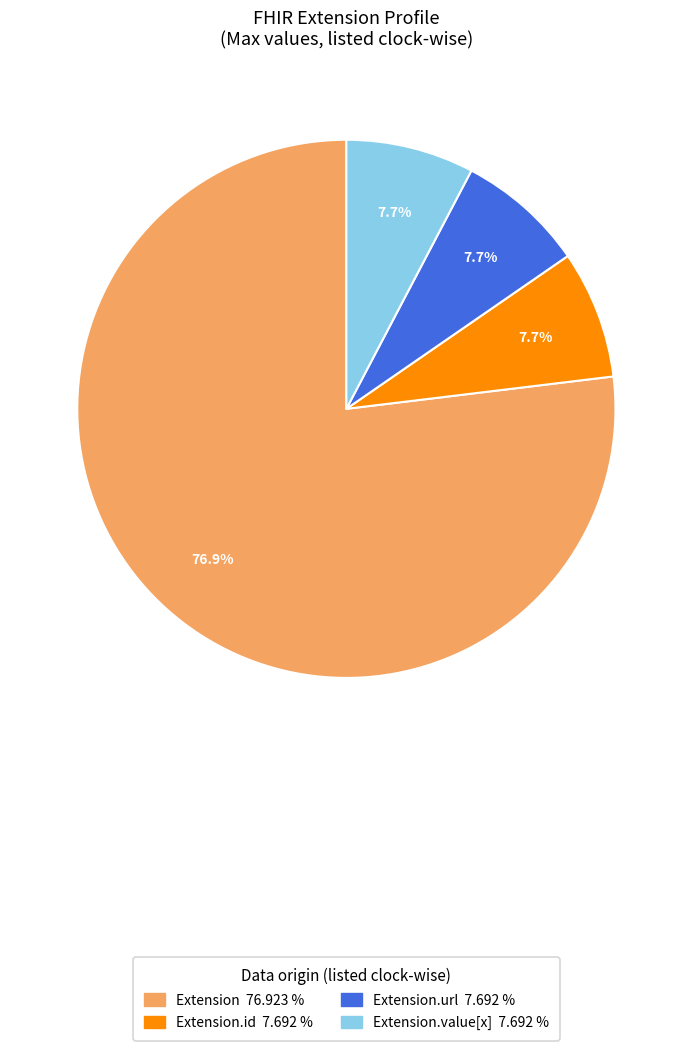

Is there any slice that represents more than half of the pie?

Yes